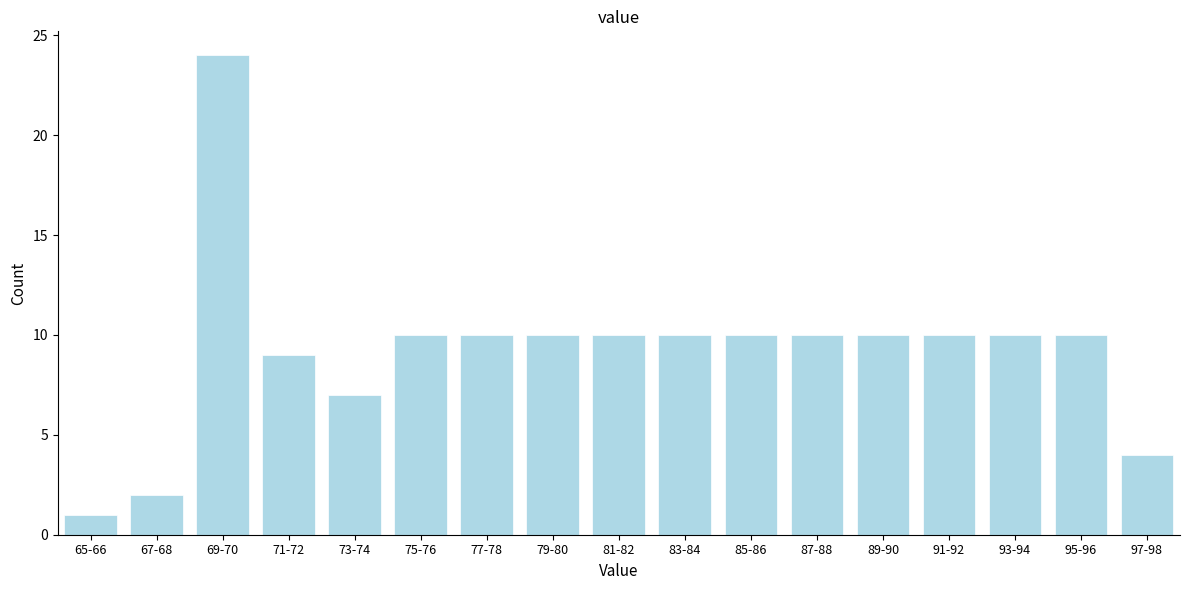

Reading right to left, extract all data points from this chart.

4	10	10	10	10	10	10	10	10	10	10	10	7	9	24	2	1